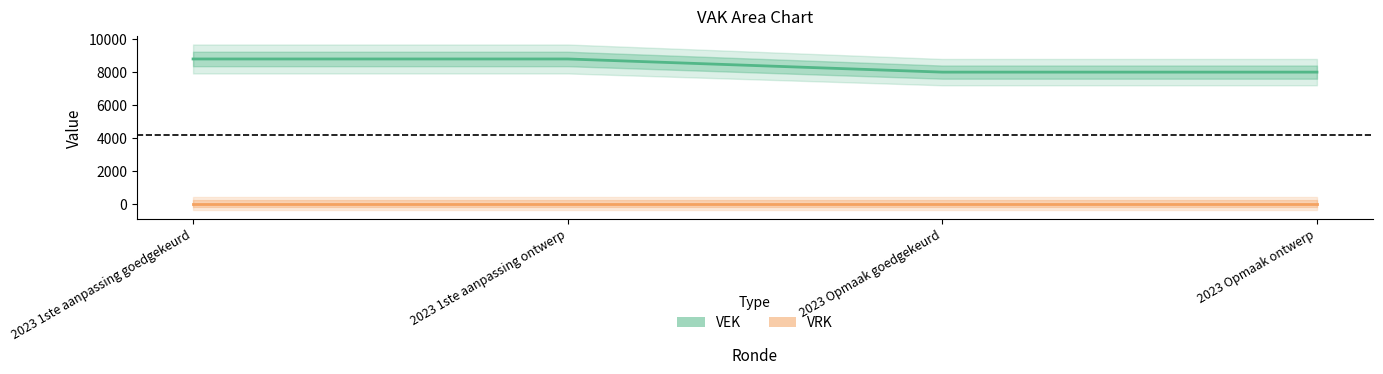

Is the value of VRK at 2023 1ste aanpassing ontwerp greater than the value of VEK at 2023 Opmaak goedgekeurd?

No